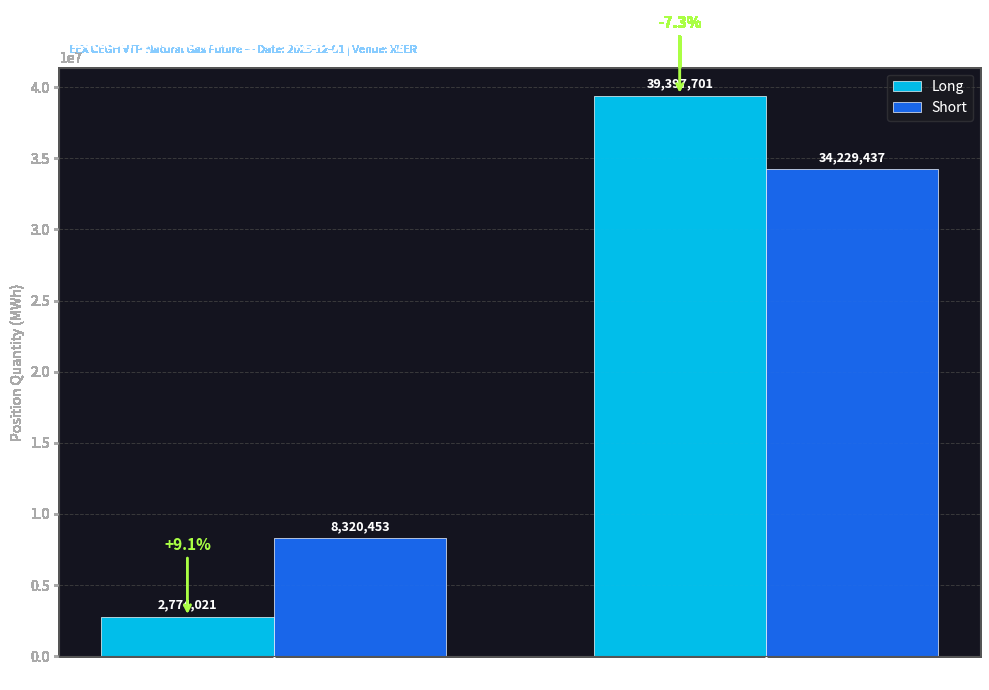

How many Long values are between 2774021 and 39397701?

2